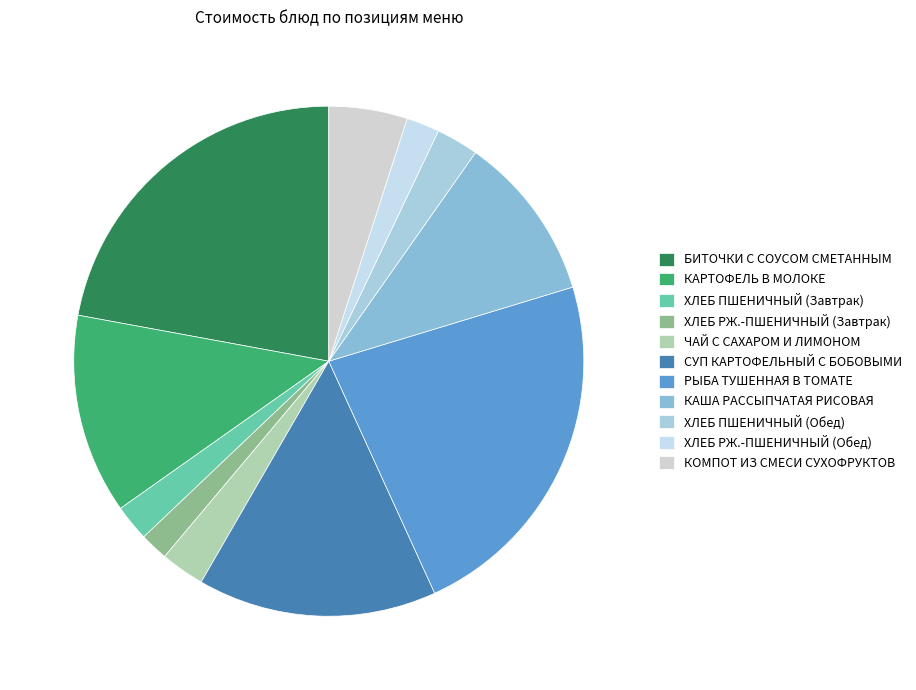

What percentage is the БИТОЧКИ С СОУСОМ СМЕТАННЫМ slice, to the nearest percent?

22%